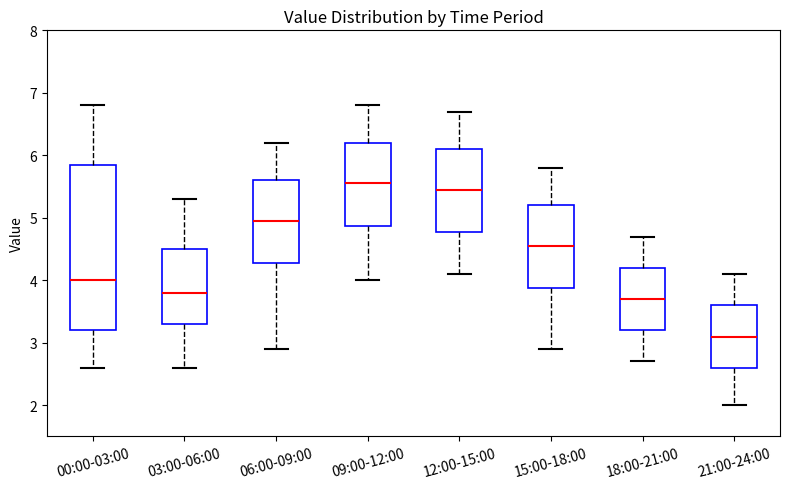

Comparing the boxes themselves (not the whiskers), which one is the tallest?

00:00-03:00